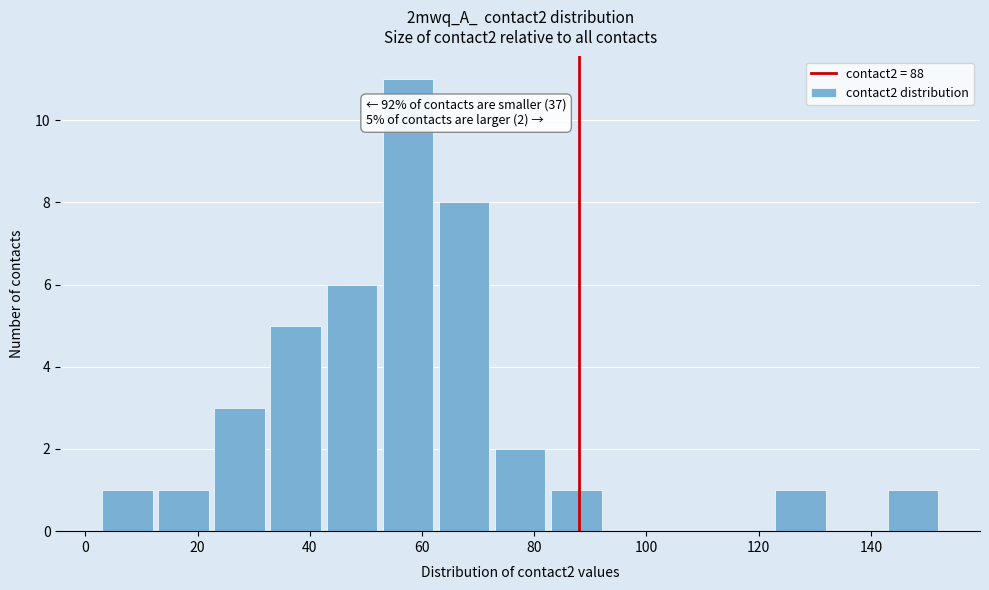

Over which range of the x-axis is the bar tallest?

53 to 63